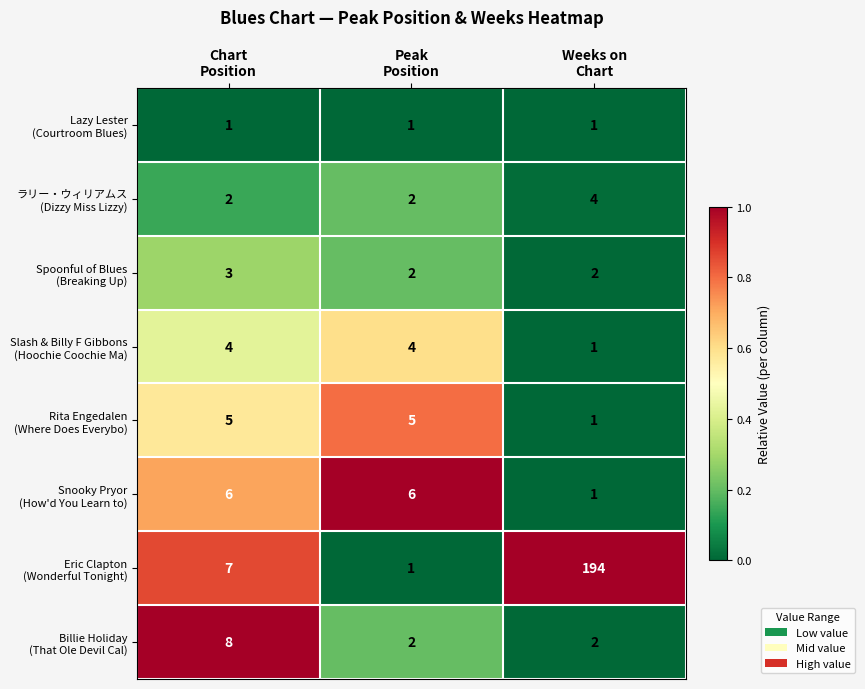

What is the maximum value shown in the chart?

194